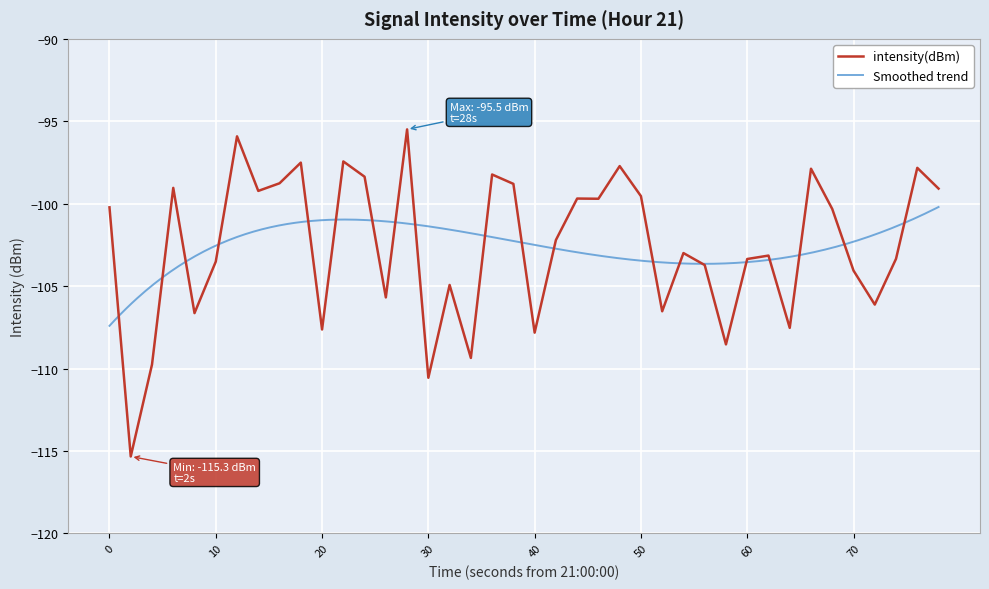

What is the minimum value for intensity(dBm)?

-115.3